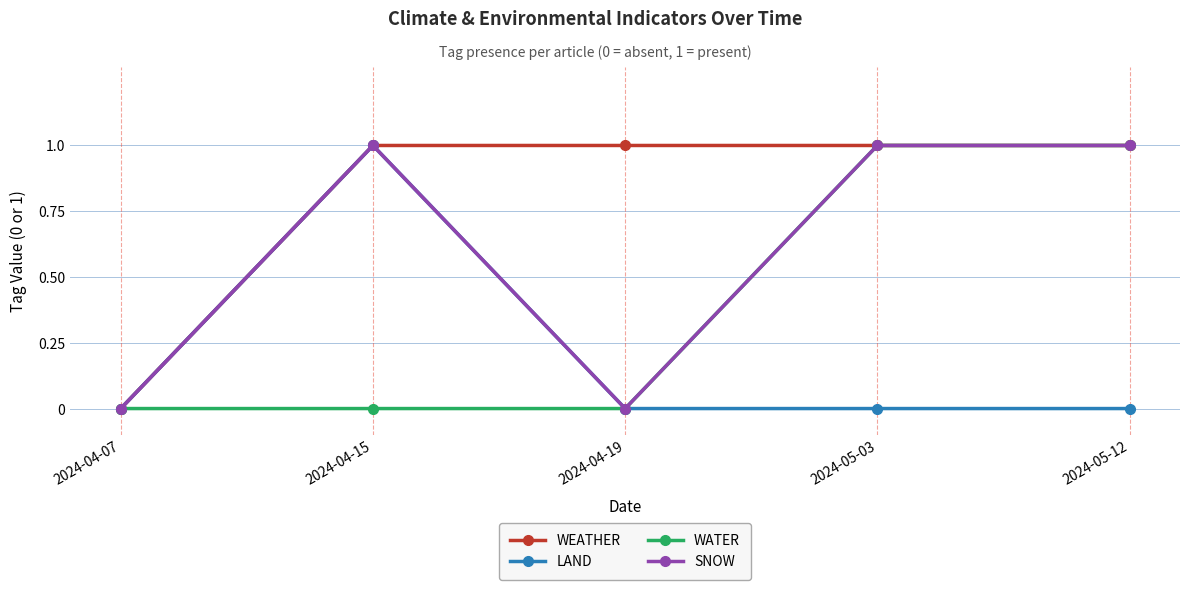

At which label is WEATHER closest to 0?

2024-04-07